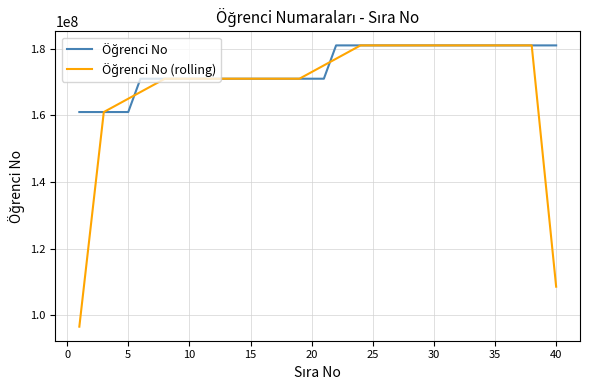

What is the minimum value shown in the chart?

96612617.2